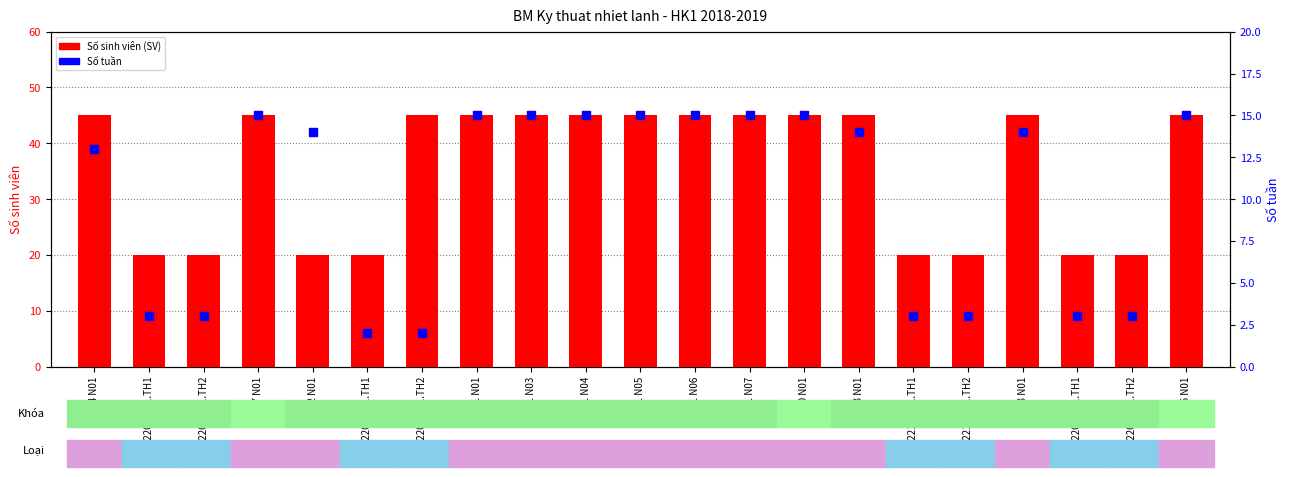

What is the total value across all series at 22201 N01?

60